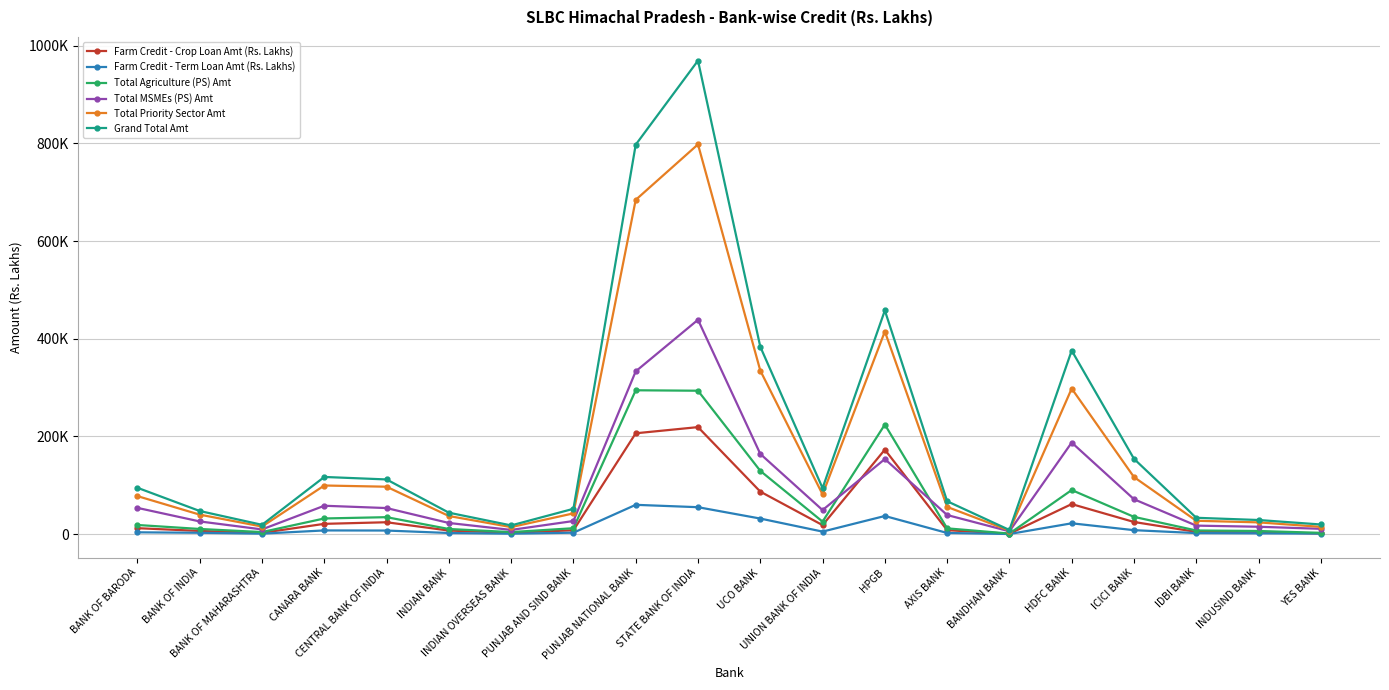

What are all the series names shown in the legend?

Farm Credit - Crop Loan Amt (Rs. Lakhs), Farm Credit - Term Loan Amt (Rs. Lakhs), Total Agriculture (PS) Amt, Total MSMEs (PS) Amt, Total Priority Sector Amt, Grand Total Amt